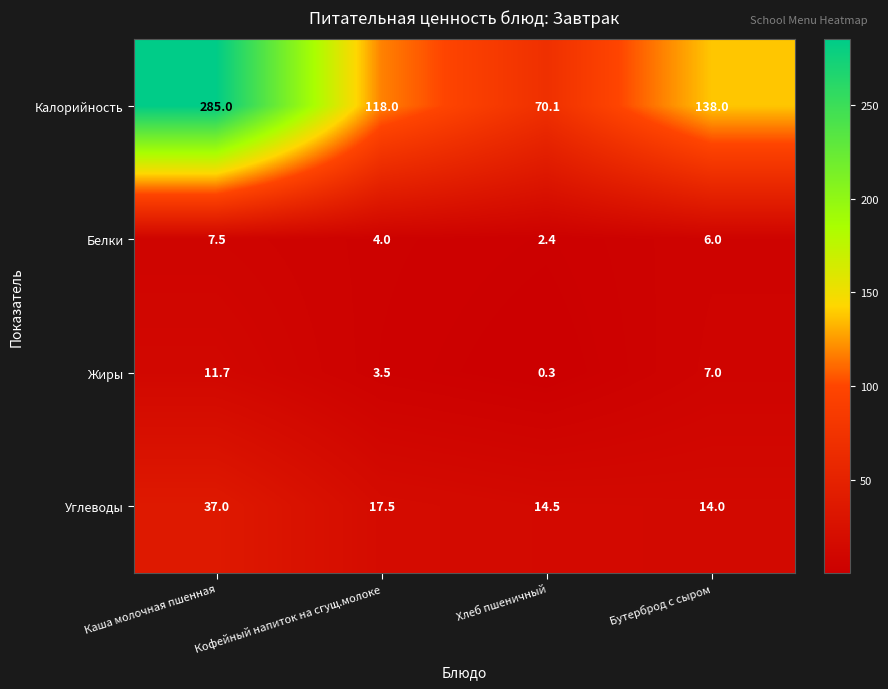

Is it true that Жиры equals 16.9 at Каша молочная пшенная?

False